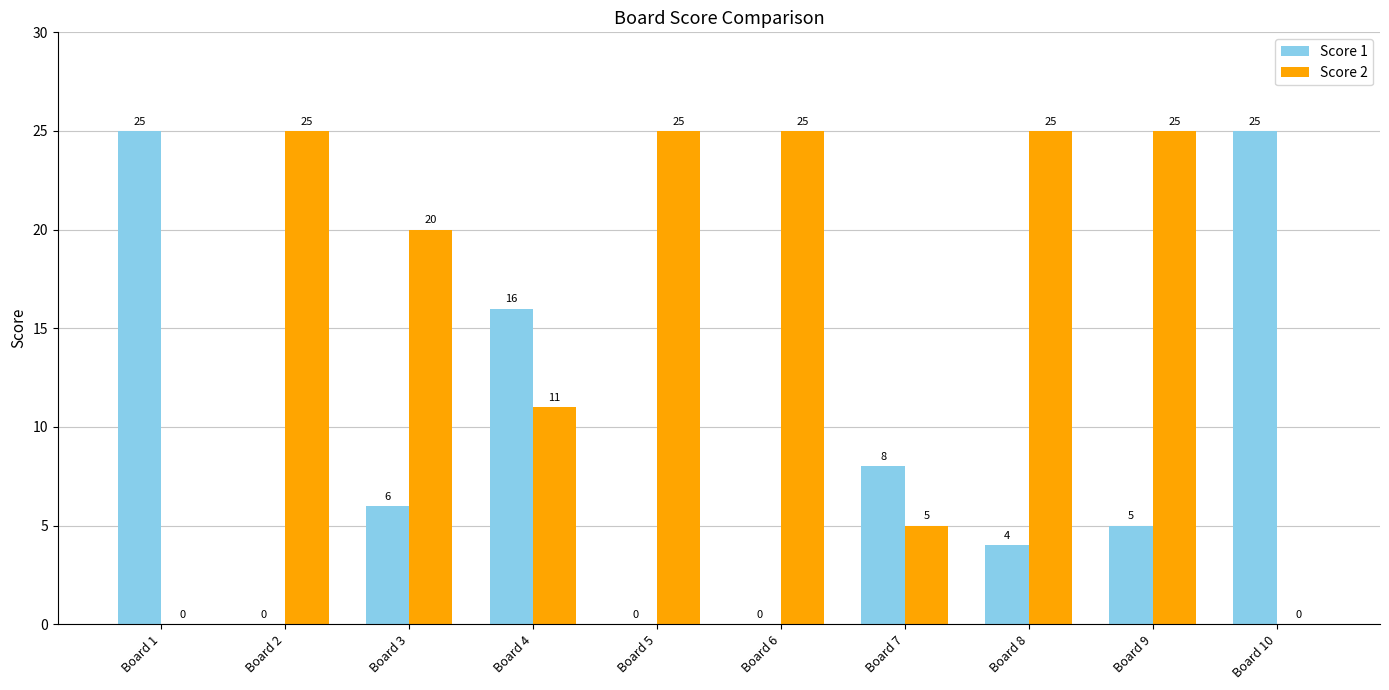

What is the maximum value for Score 1?

25